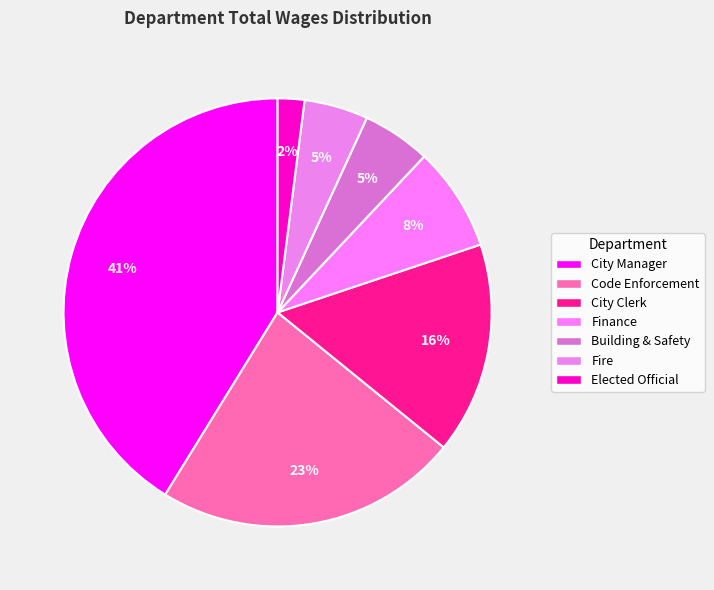

Which has a higher value, Building & Safety or Elected Official?

Building & Safety